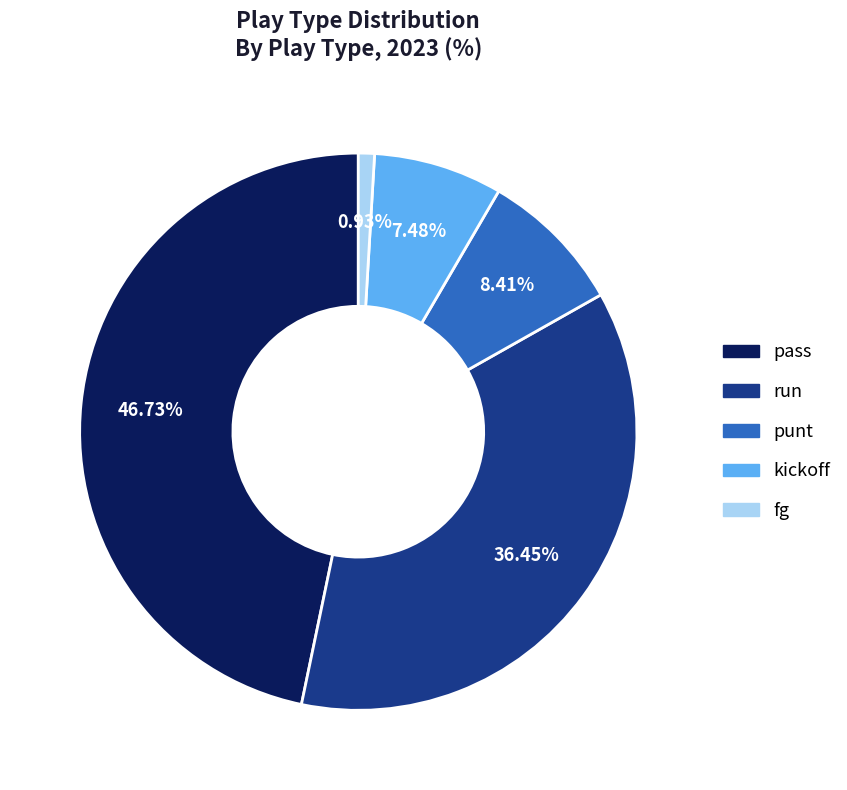

Count the number of slices in the pie.

5